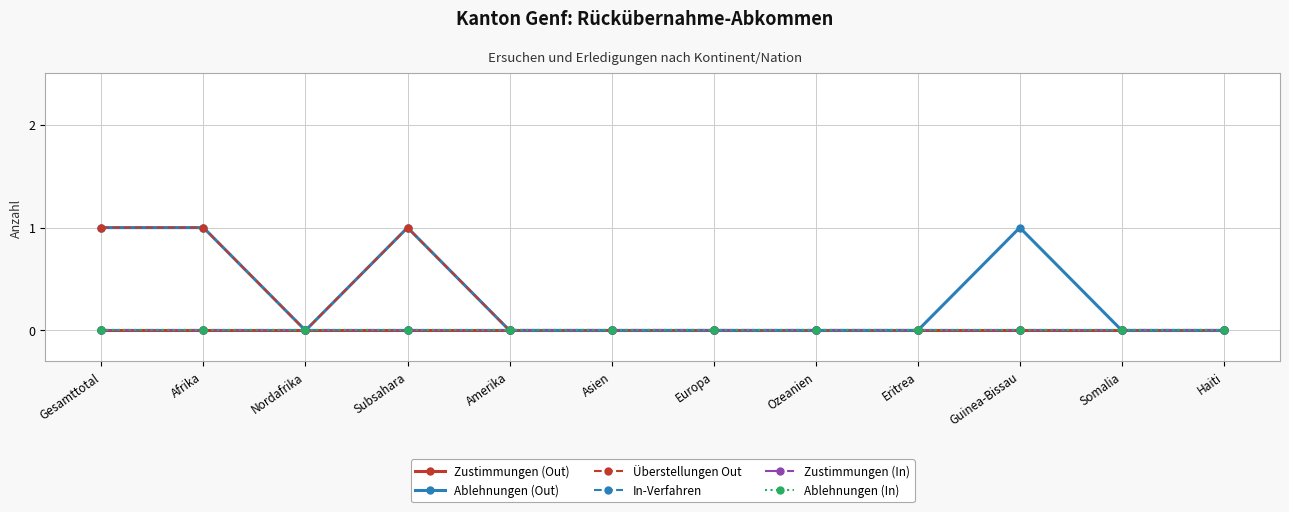

Which series has the widest spread of values?

Ablehnungen (Out)